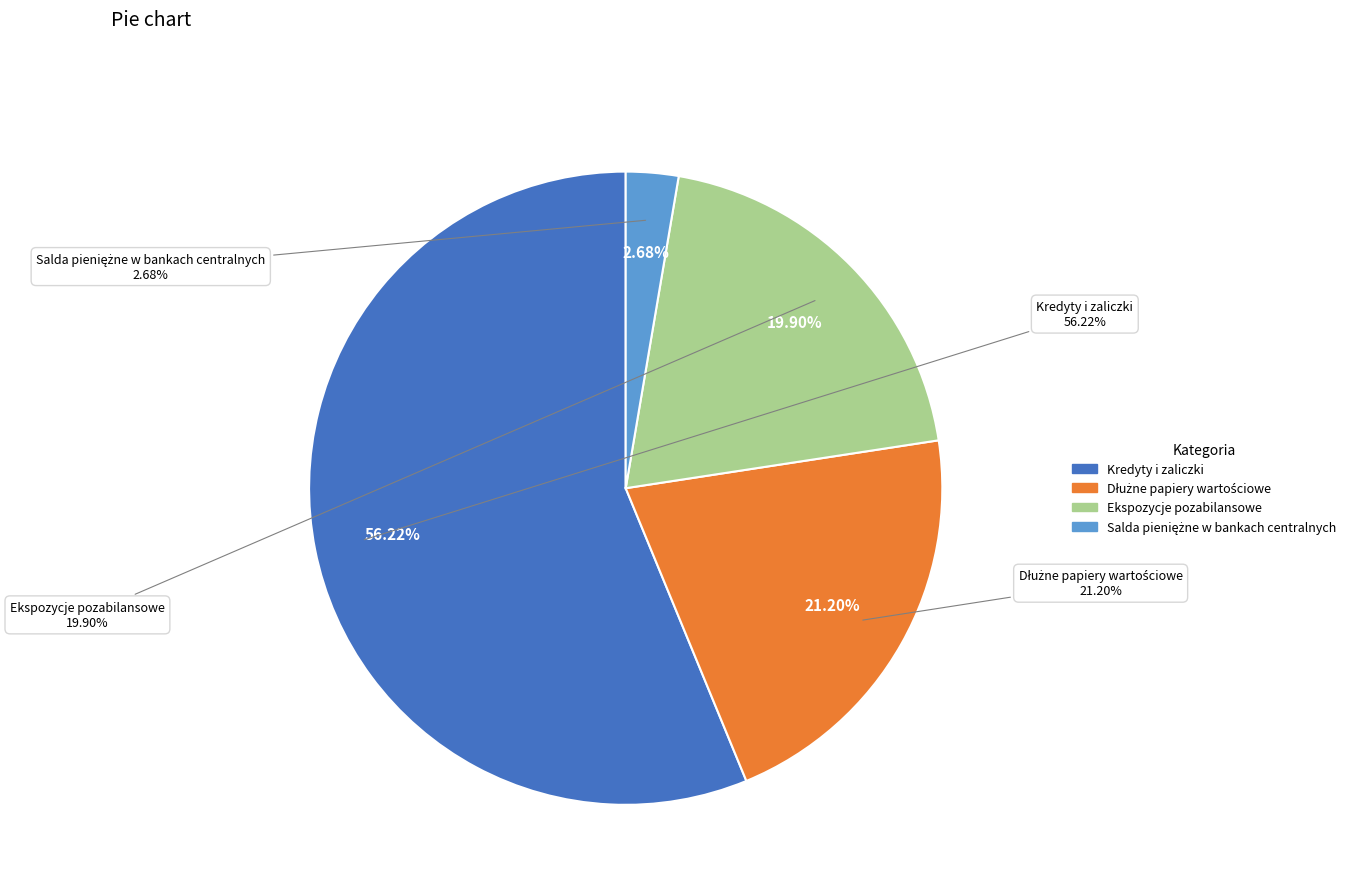

Does Kredyty i zaliczki account for over 50% of the chart?

Yes